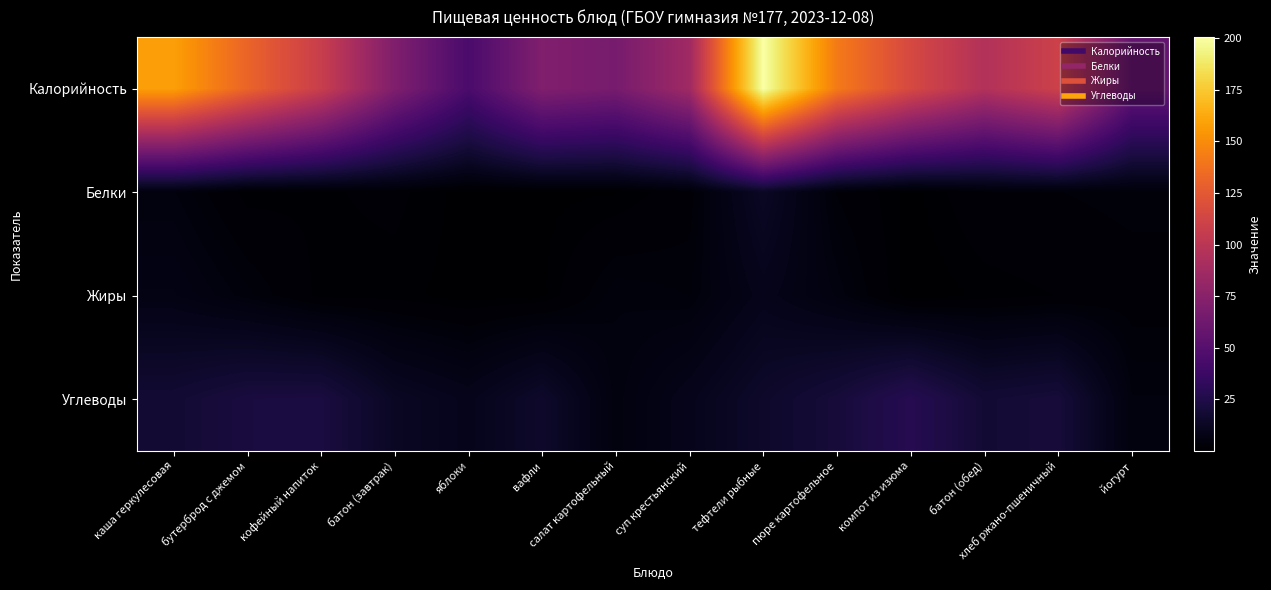

Between суп крестьянский and пюре картофельное, which series saw the biggest shift?

Калорийность